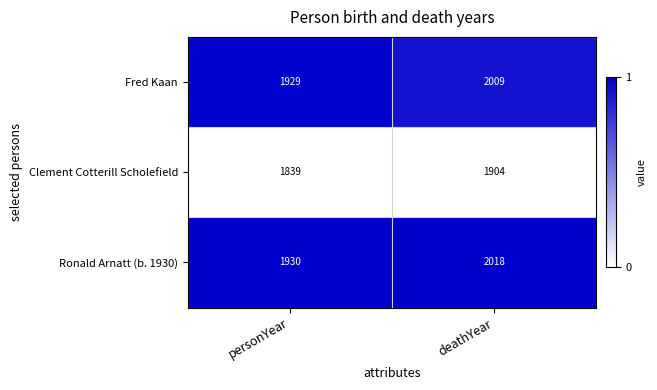

How many distinct data groups are displayed?

3